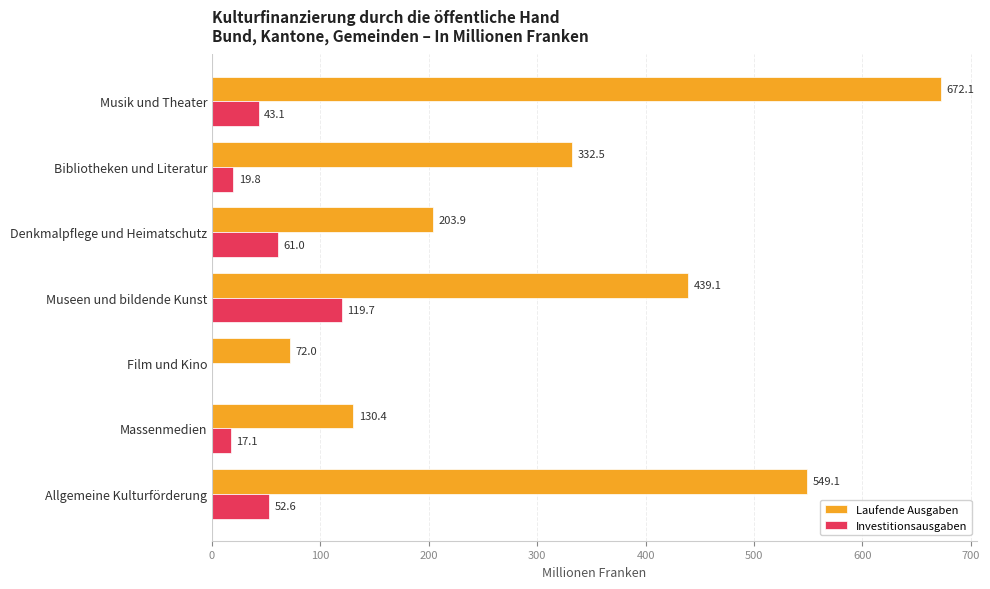

What is the sum of all Investitionsausgaben values?

313.3